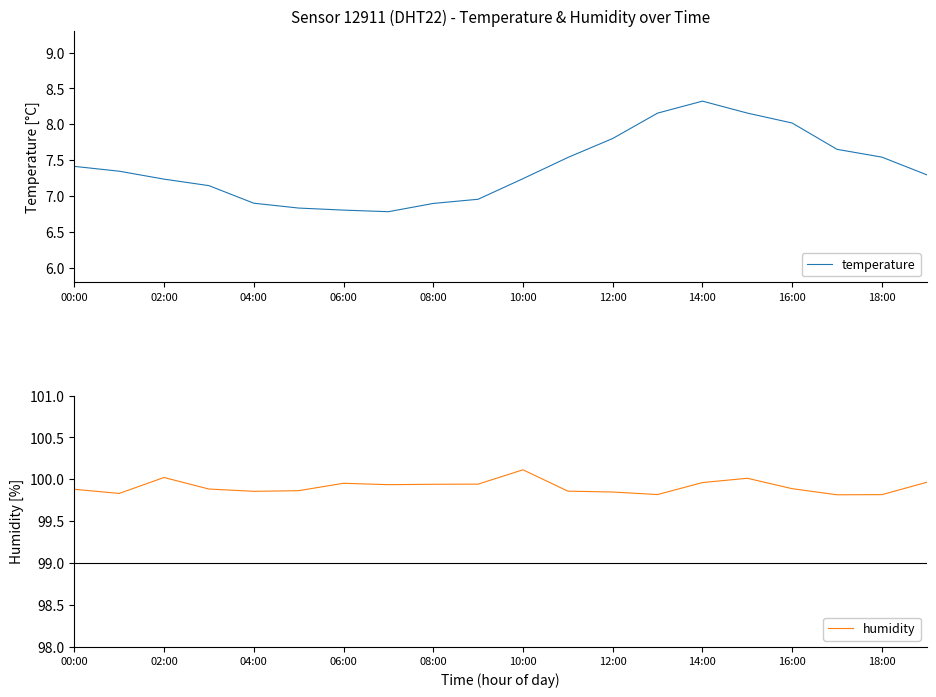

True or false: temperature and humidity cross at least once.

False